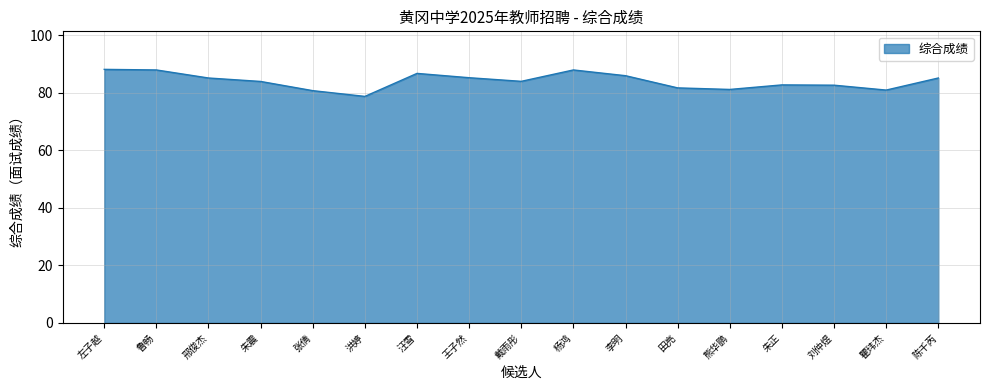

What is the change in value from 邢俊杰 to 杨鸿?

+2.8